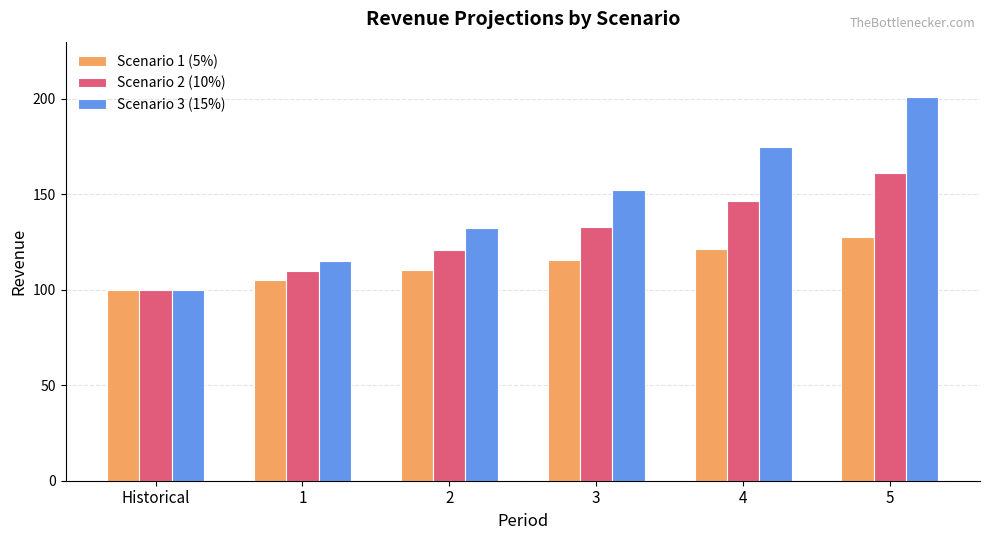

Which series has the widest spread of values?

Scenario 3 (15%)